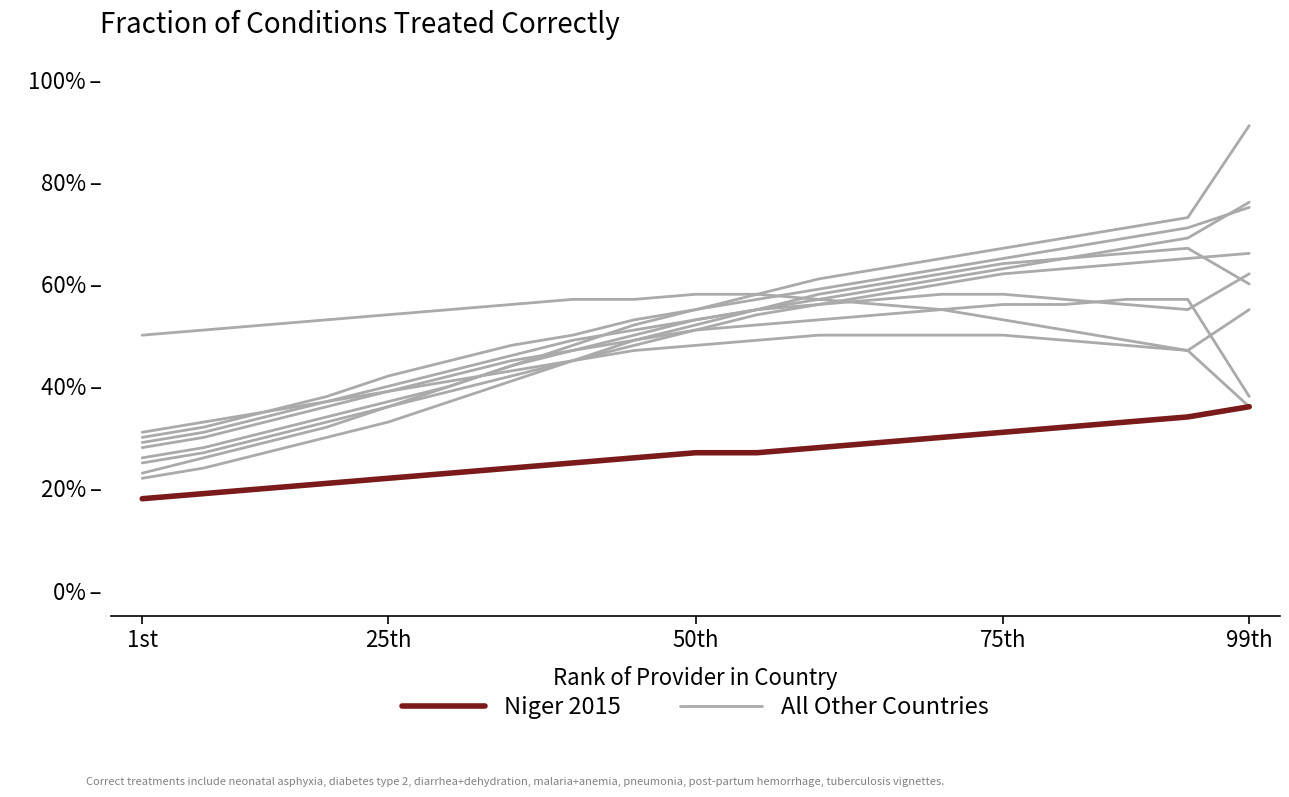

Which series changed the most between 13 and 15?

All Other Countries